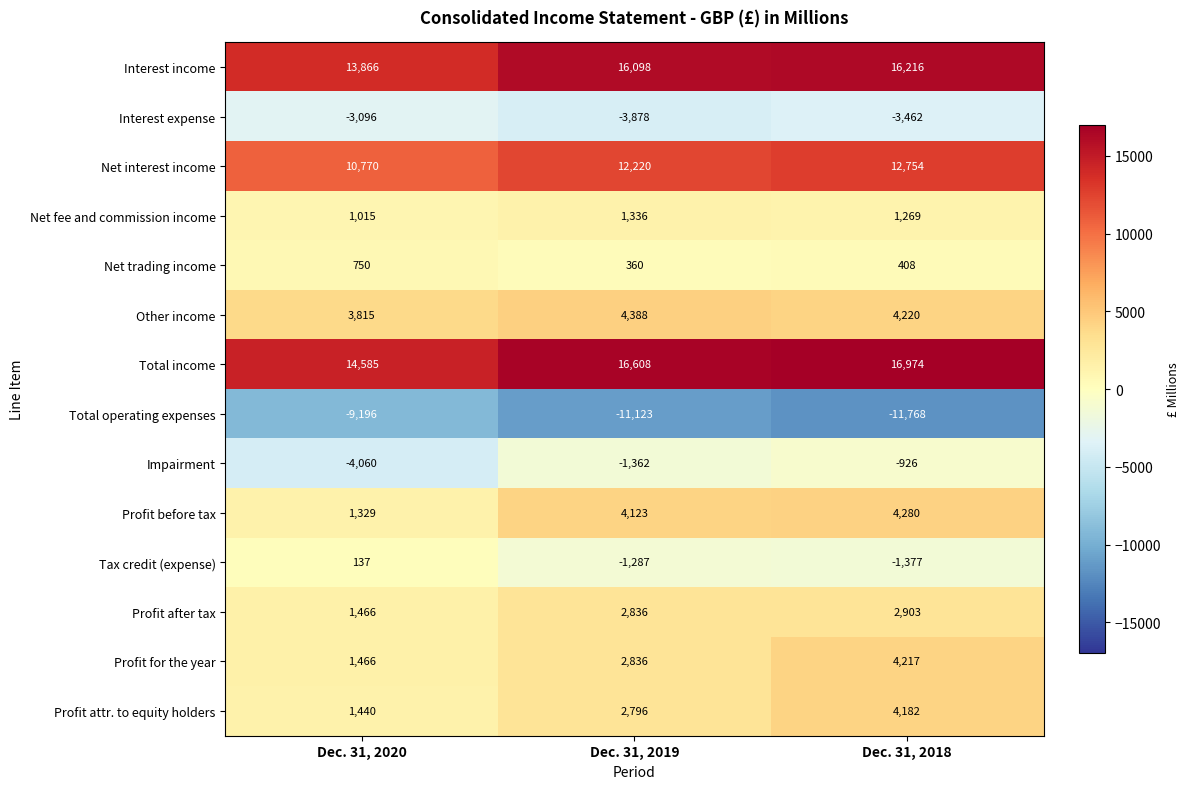

The Interest income series shows 16098 at Dec. 31, 2019. True or false?

True